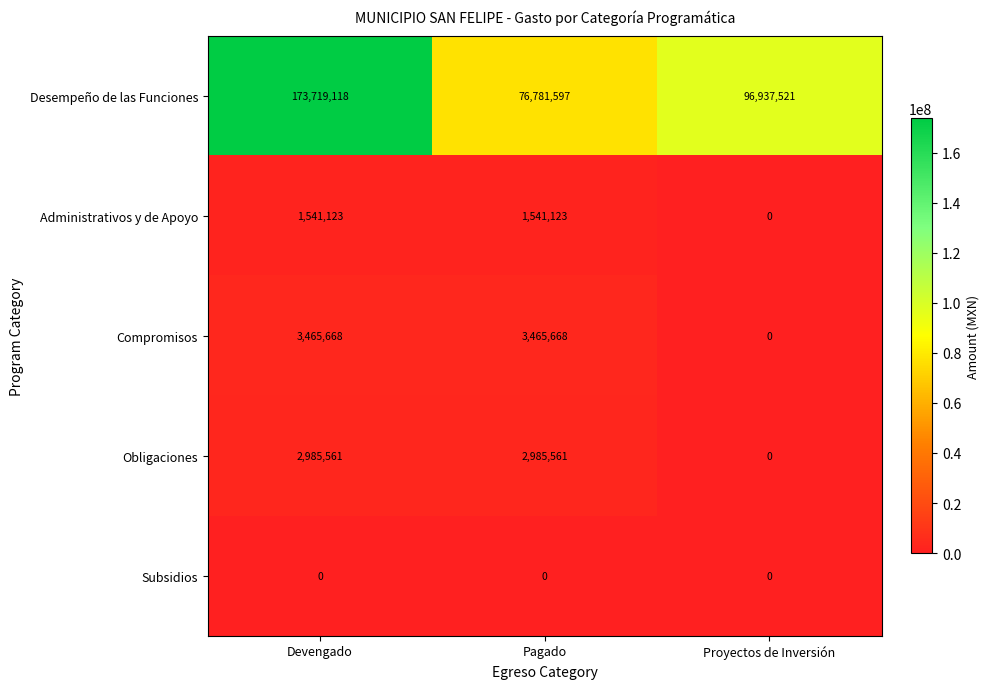

The value of Desempeño de las Funciones at Proyectos de Inversión is 153442255. True or false?

False